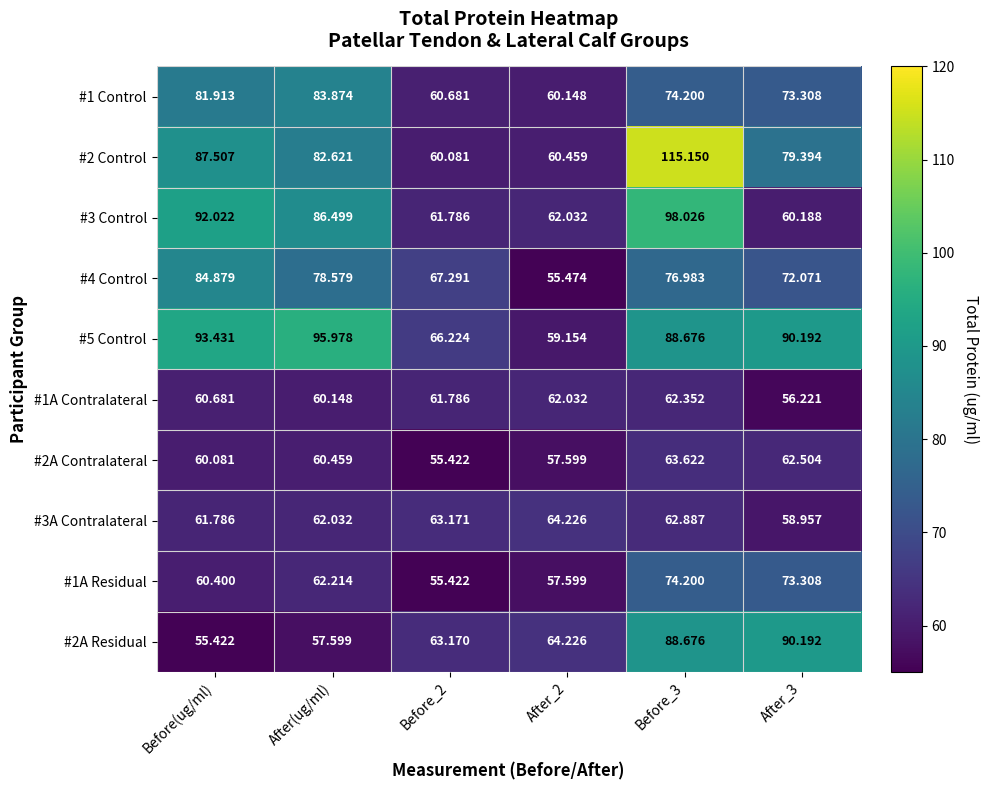

At how many categories does at least one series exceed 94?

2